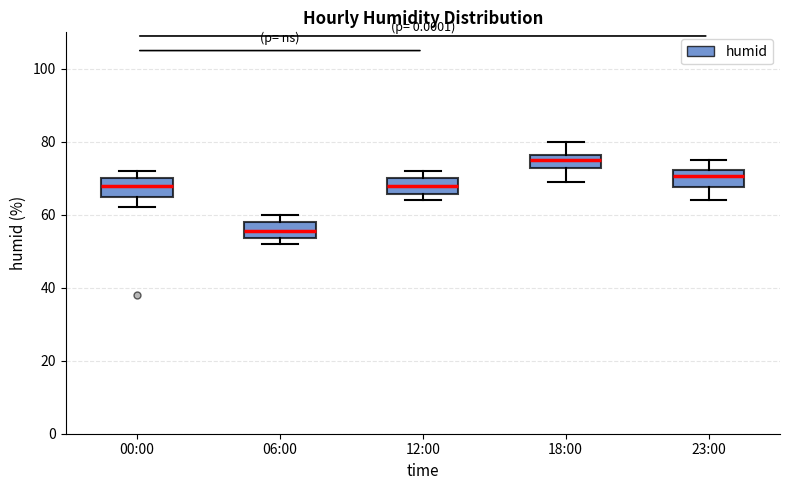

Reading left to right, read every box against the y-axis: the position of its median line, the range the box covers, and the ends of its whiskers. The values are not printed on the chart, so give them approximately, as read against the axis.

00:00: median 68, box 66 to 70, whiskers 62 to 72
06:00: median 56, box 54 to 58, whiskers 52 to 60
12:00: median 68, box 66 to 70, whiskers 64 to 72
18:00: median 76 (inside the box), box 72 to 76, whiskers 70 to 80
23:00: median 70, box 68 to 72, whiskers 64 to 76